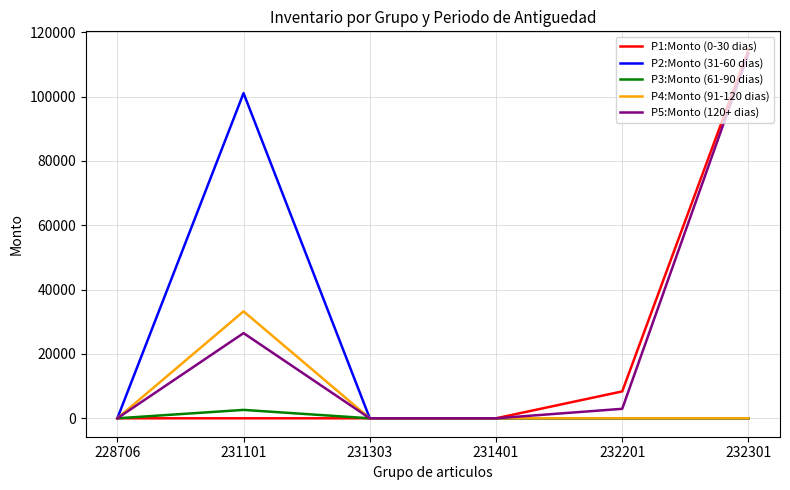

What is the greatest value displayed?

114587.3